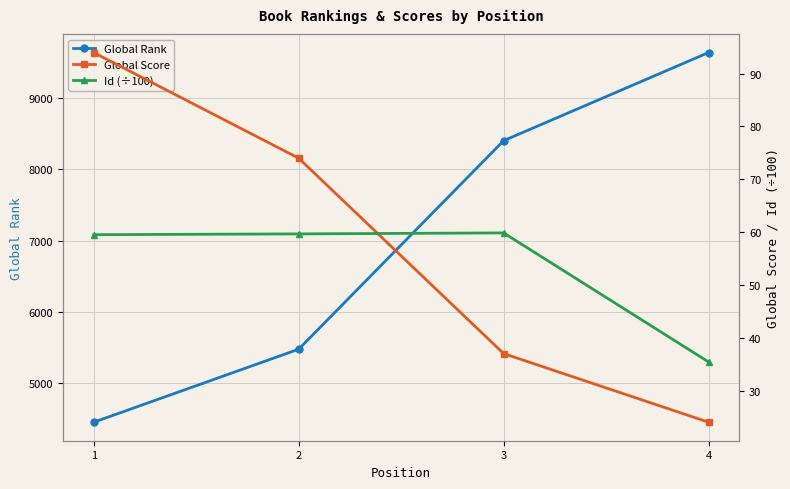

What is the highest value of the Global Rank series?

9642